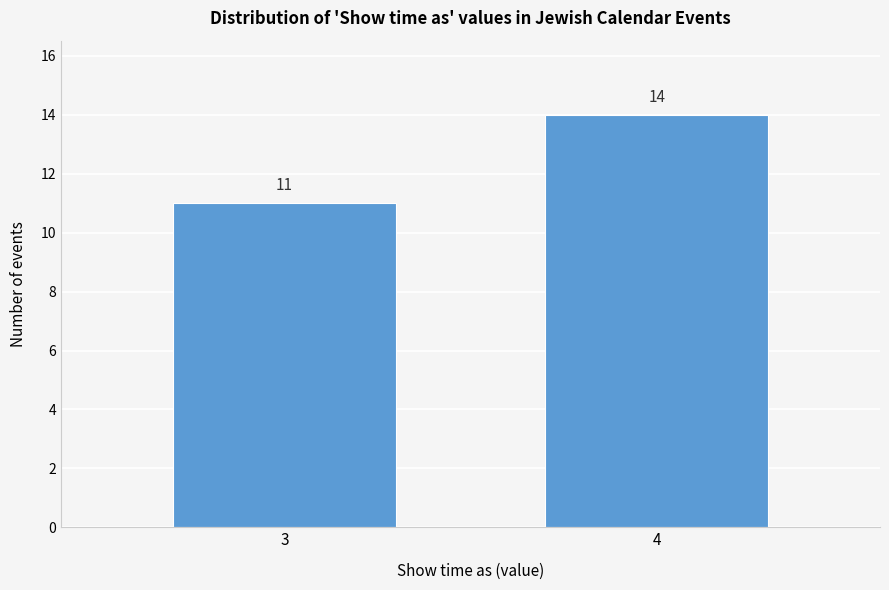

Reading right to left, transcribe all the data shown in this chart.

14	11